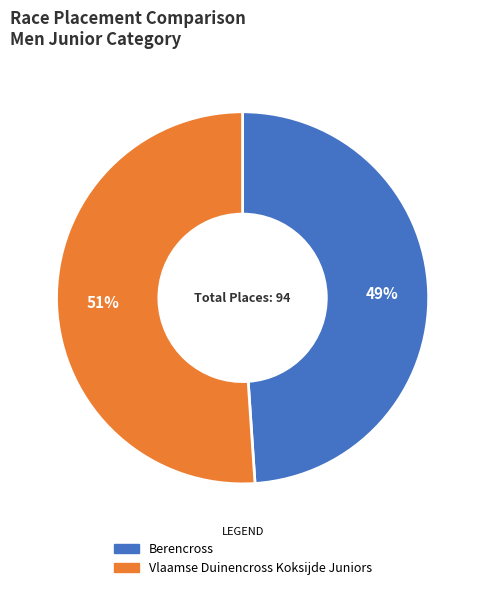

Is the sum of Berencross and Vlaamse Duinencross Koksijde Juniors greater than half?

Yes